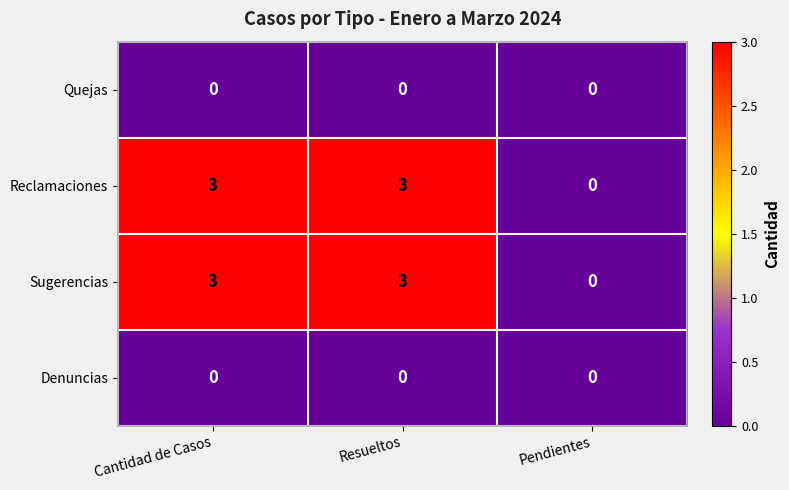

Reading left to right, list all the values displayed in this chart.

Quejas: Cantidad de Casos=0	Resueltos=0	Pendientes=0
Reclamaciones: Cantidad de Casos=3	Resueltos=3	Pendientes=0
Sugerencias: Cantidad de Casos=3	Resueltos=3	Pendientes=0
Denuncias: Cantidad de Casos=0	Resueltos=0	Pendientes=0